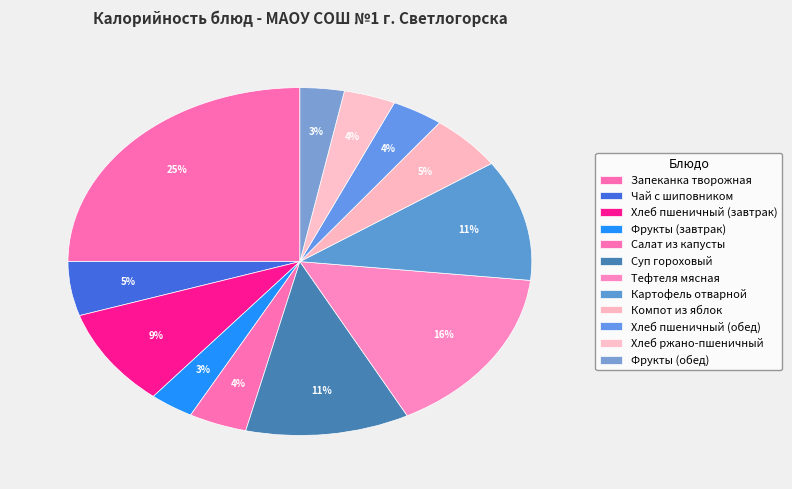

Count the number of slices in the pie.

12